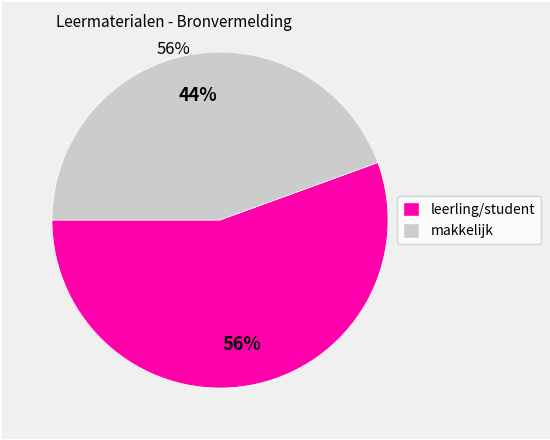

Does any single category account for the majority?

Yes